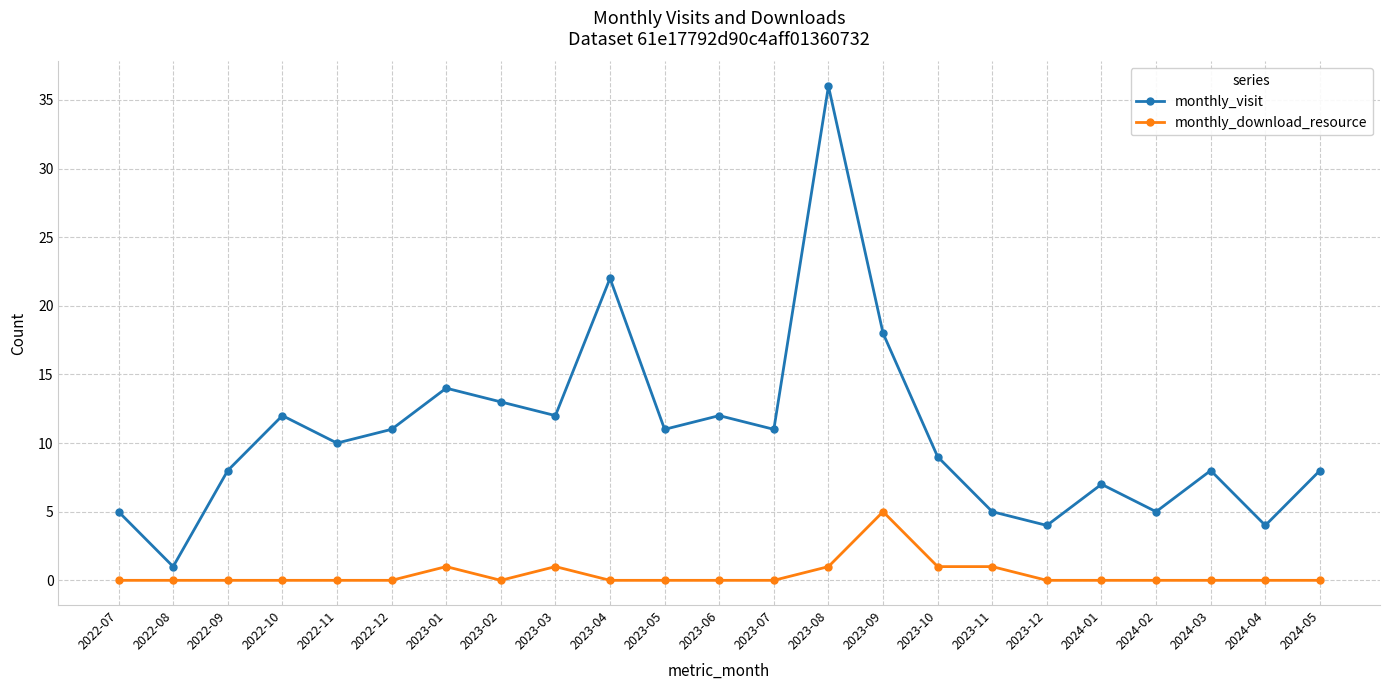

Reading left to right, transcribe all the data shown in this chart.

monthly_visit: 2022-07=5	2022-08=1	2022-09=8	2022-10=12	2022-11=10	2022-12=11	2023-01=14	2023-02=13	2023-03=12	2023-04=22	2023-05=11	2023-06=12	2023-07=11	2023-08=36	2023-09=18	2023-10=9	2023-11=5	2023-12=4	2024-01=7	2024-02=5	2024-03=8	2024-04=4	2024-05=8
monthly_download_resource: 2022-07=0	2022-08=0	2022-09=0	2022-10=0	2022-11=0	2022-12=0	2023-01=1	2023-02=0	2023-03=1	2023-04=0	2023-05=0	2023-06=0	2023-07=0	2023-08=1	2023-09=5	2023-10=1	2023-11=1	2023-12=0	2024-01=0	2024-02=0	2024-03=0	2024-04=0	2024-05=0